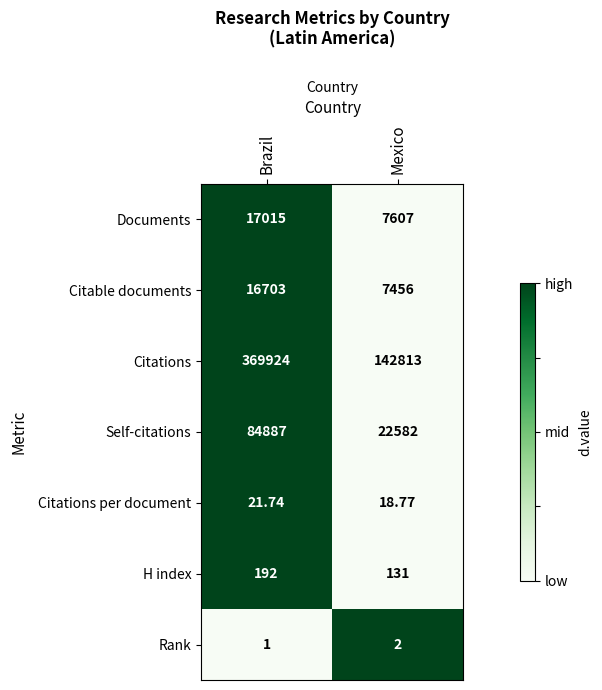

At which category is the sum across all series the highest?

Brazil